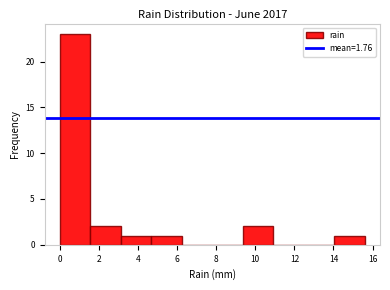

Over which range of the x-axis is the bar tallest?

0.00 to 1.56